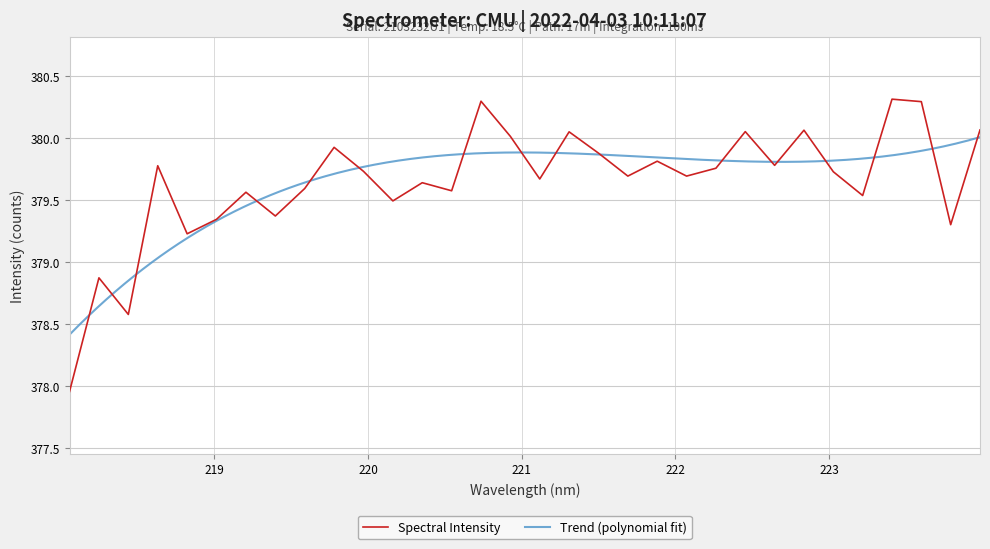

Where is the first local minimum?

218.442